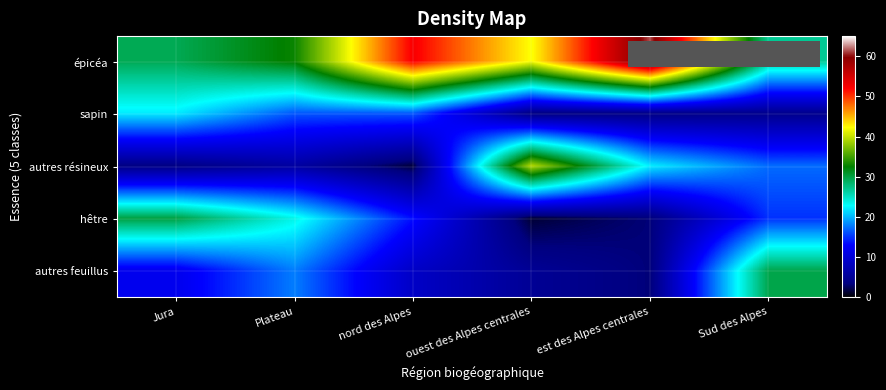

How many series are shown in this chart?

5